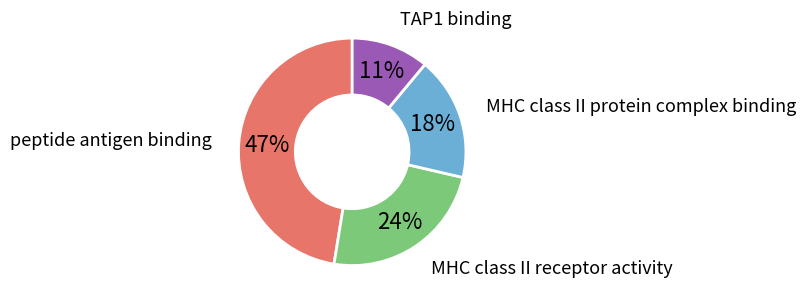

What is the smallest slice in the pie chart?

TAP1 binding